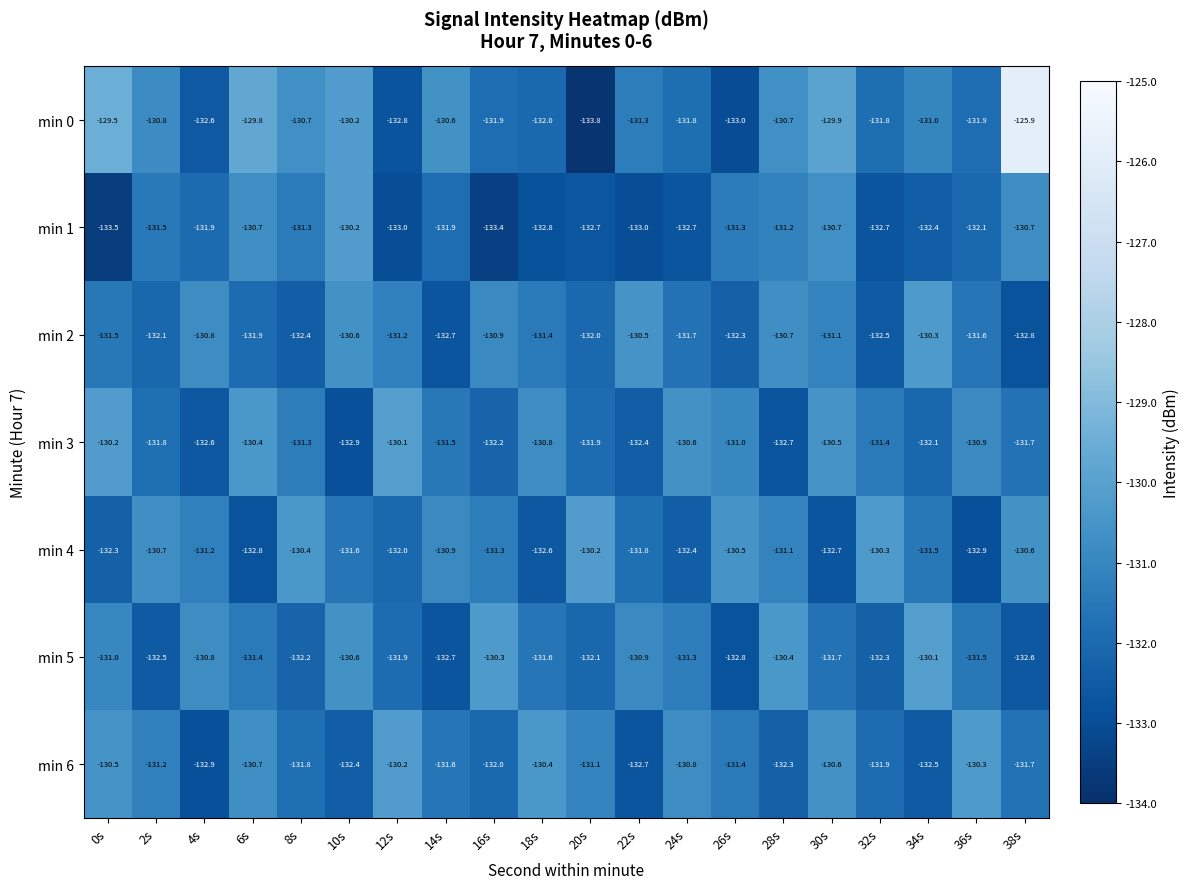

The value of min 0 at 14s is -130.6. True or false?

True